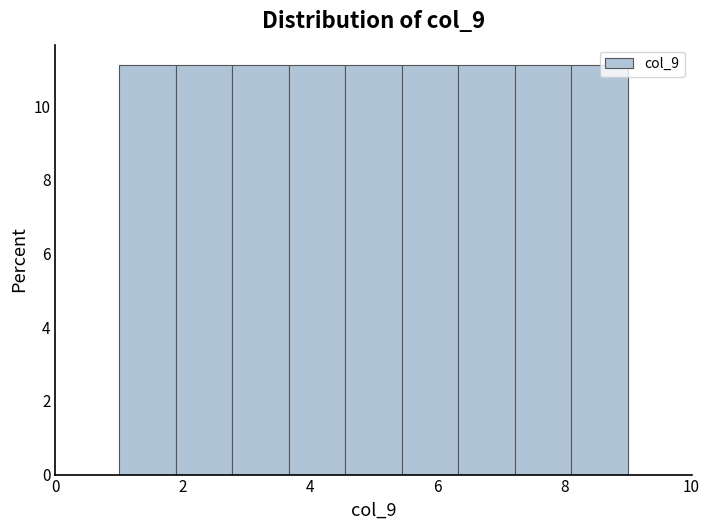

Reading left to right, transcribe this chart: for each bar, give the range it covers on the x-axis and its height. Neither the bar edges nor the heights are printed on the chart, so give them approximately, as read against the axes.

1.0 to 1.8: 11.2
1.8 to 2.8: 11.2
2.8 to 3.6: 11.2
3.6 to 4.6: 11.2
4.6 to 5.4: 11.2
5.4 to 6.4: 11.2
6.4 to 7.2: 11.2
7.2 to 8.2: 11.2
8.2 to 9.0: 11.2